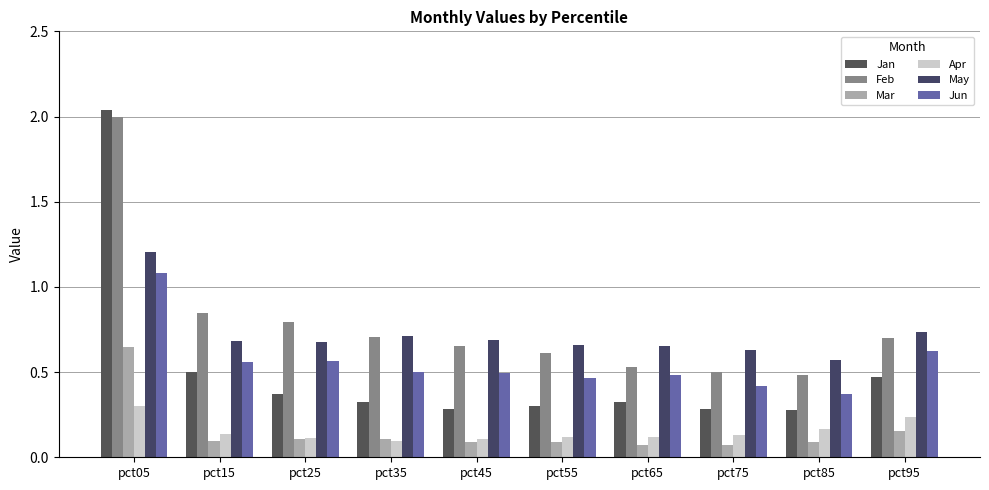

What is the value of the Feb bar at the 2nd from the left?

0.8